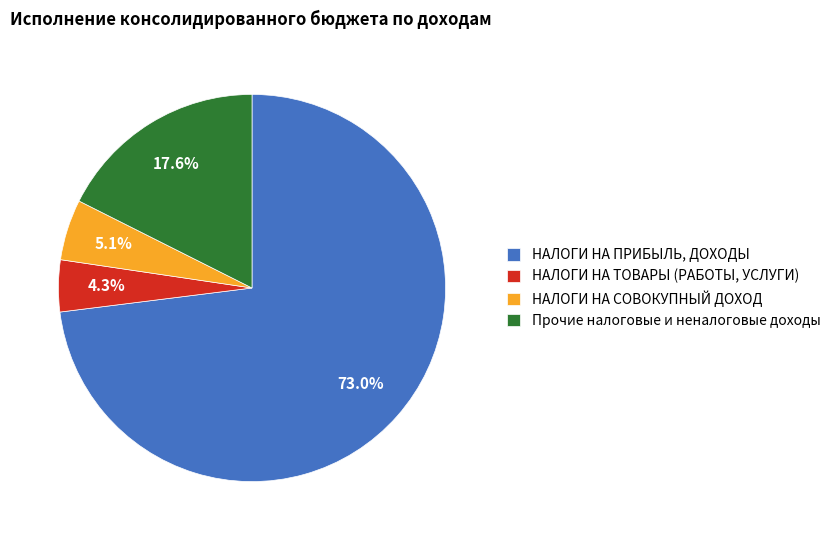

What is the smallest slice in the pie chart?

НАЛОГИ НА ТОВАРЫ (РАБОТЫ, УСЛУГИ)